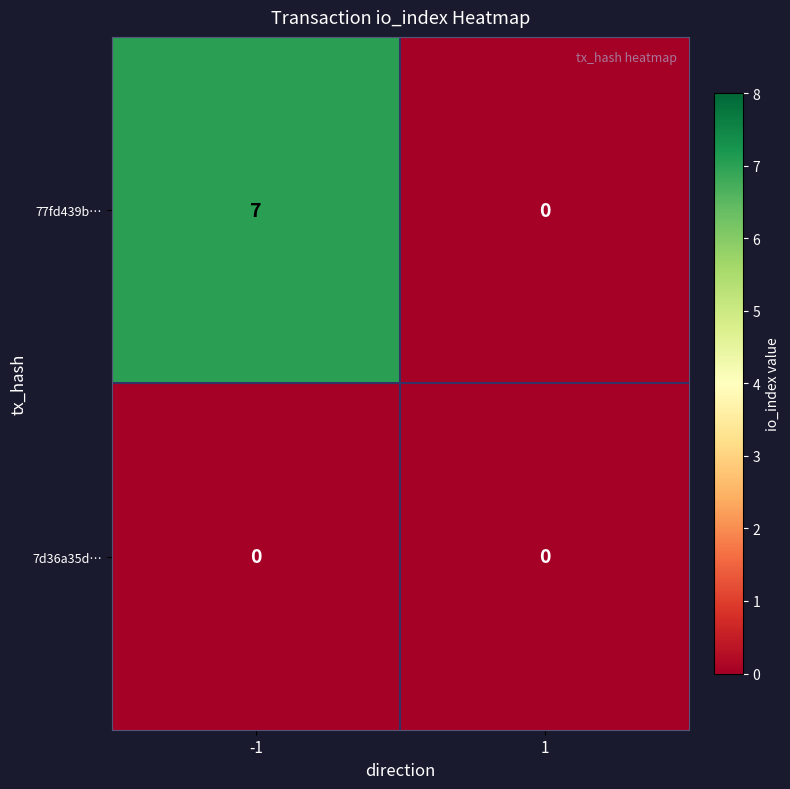

What is the difference between the highest and lowest values at -1?

7